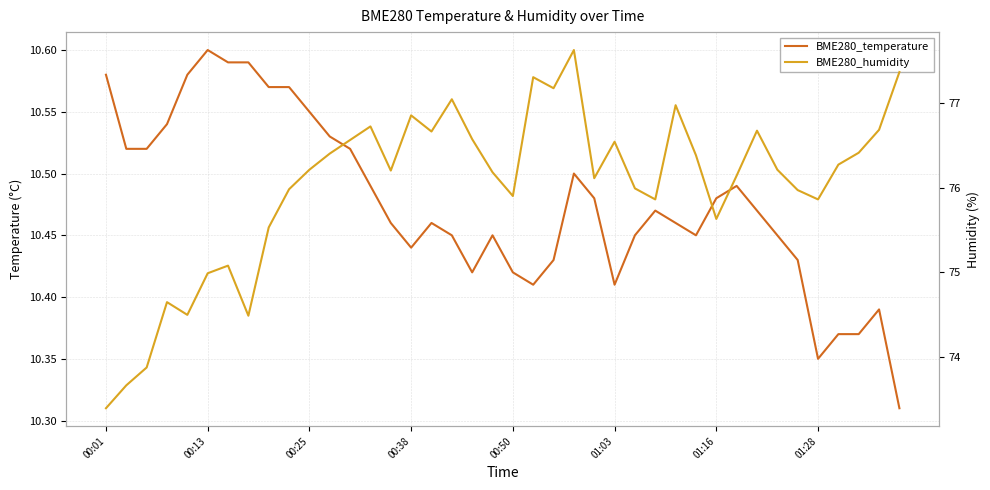

True or false: BME280_humidity and BME280_temperature intersect in this chart.

False